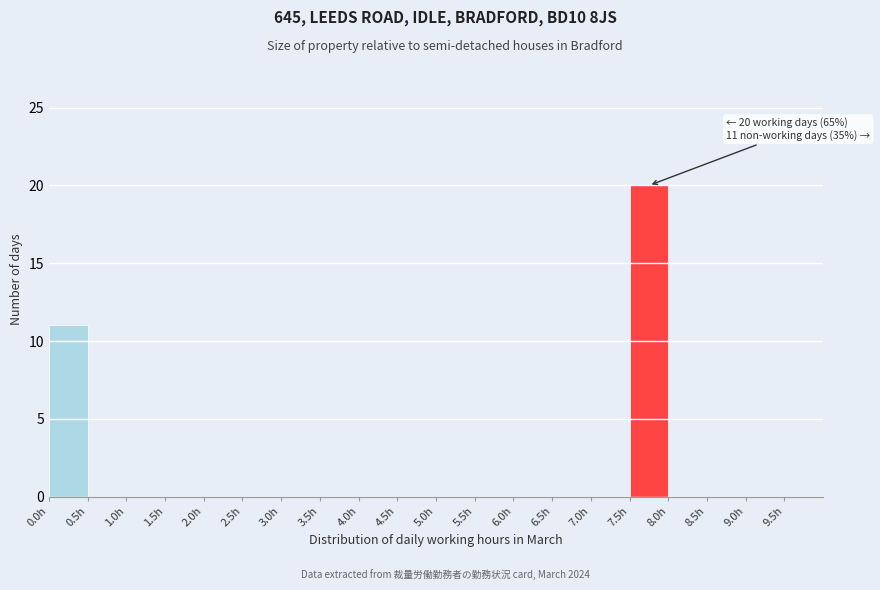

Over which range of the x-axis is the bar tallest?

7.5 to 8.0